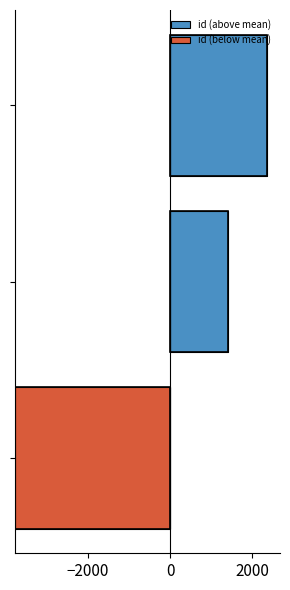

At 0, list the series in order from smallest to largest.

id (below mean), id (above mean)